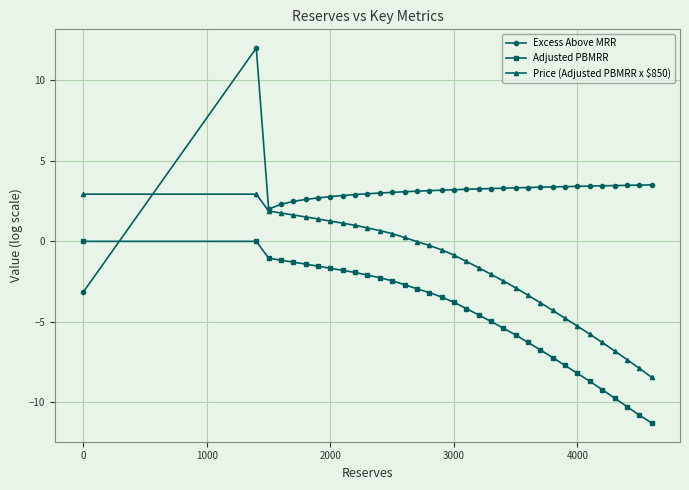

What is the minimum value shown in the chart?

-11.3